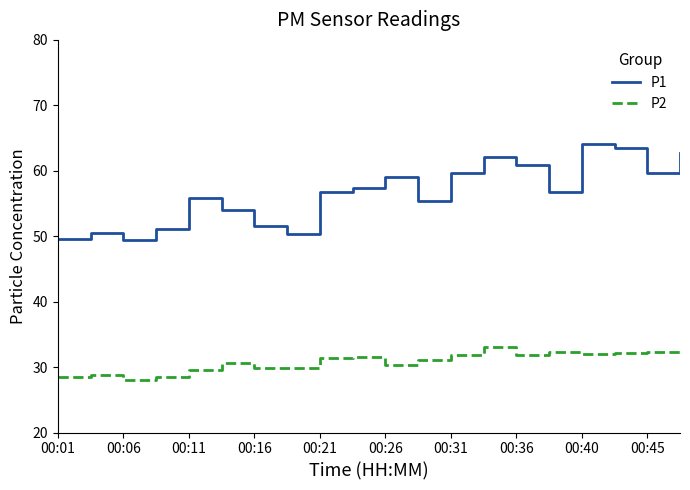

True or false: P1 and P2 cross at least once.

False